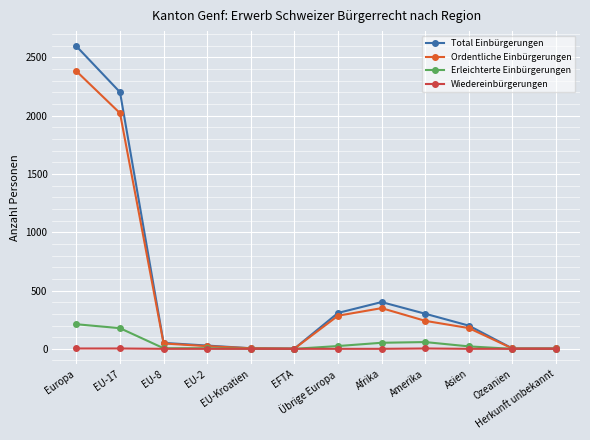

What is the average value of the Wiedereinbürgerungen series?

1